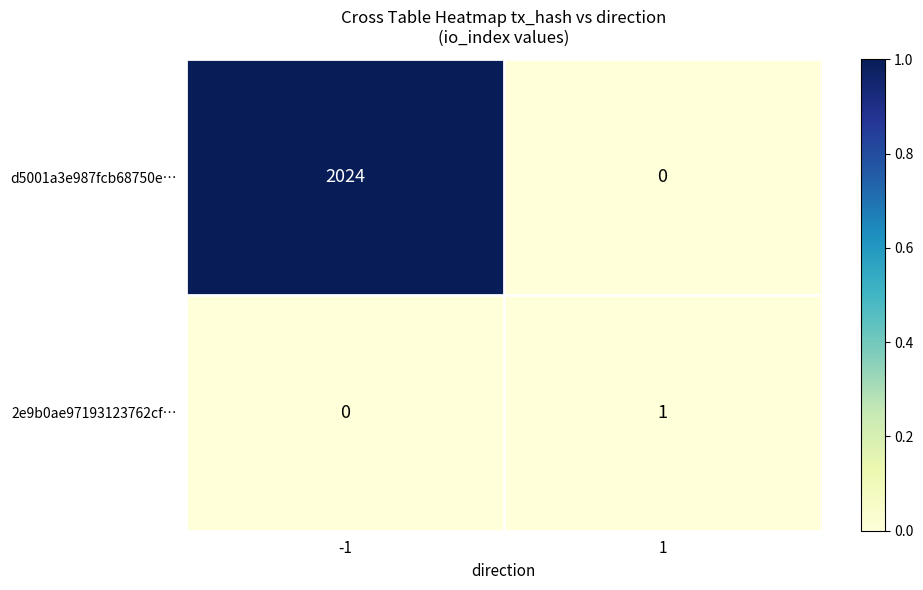

Which series has the largest total across all categories?

d5001a3e987fcb68750e…